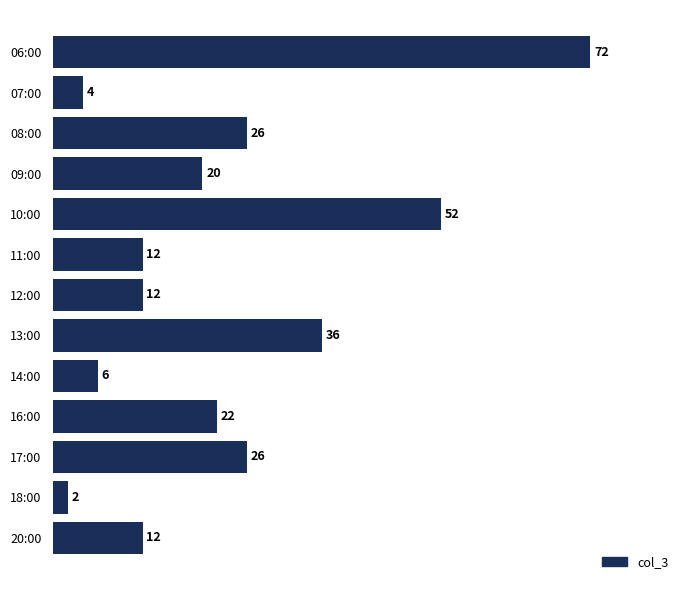

What is the maximum value shown in the chart?

72